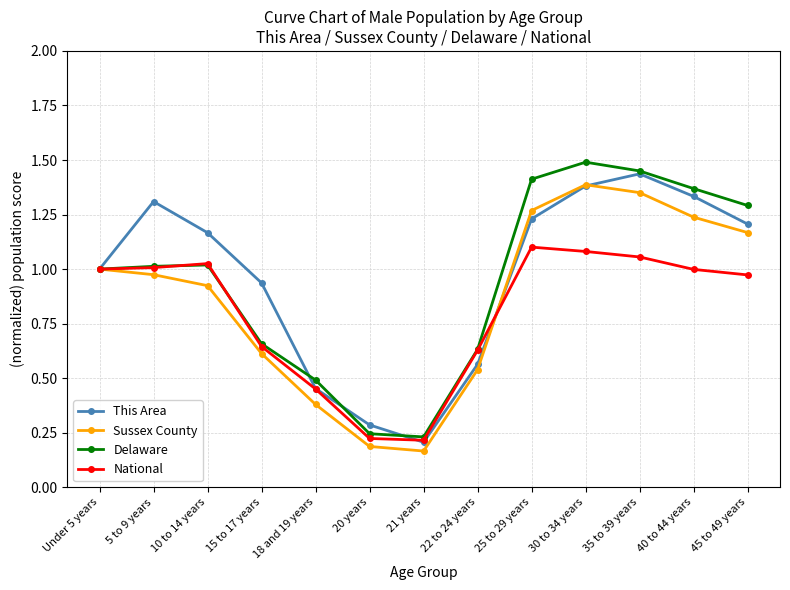

Which category has the lowest value across all series?

21 years